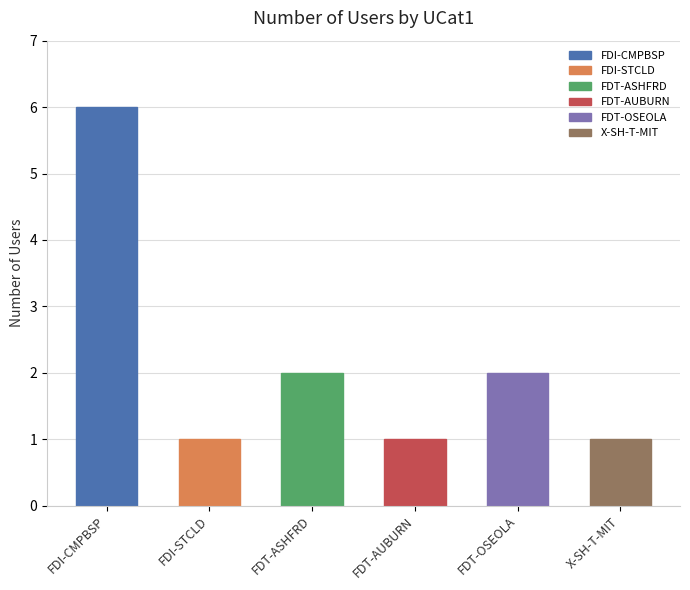

How many distinct data groups are displayed?

1